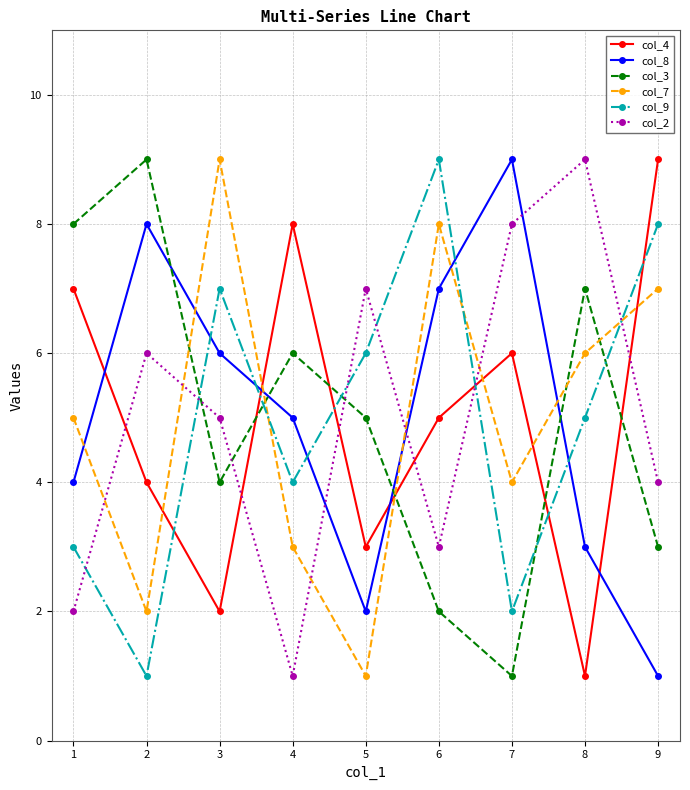

What is the difference between the highest and lowest values at 4?

7